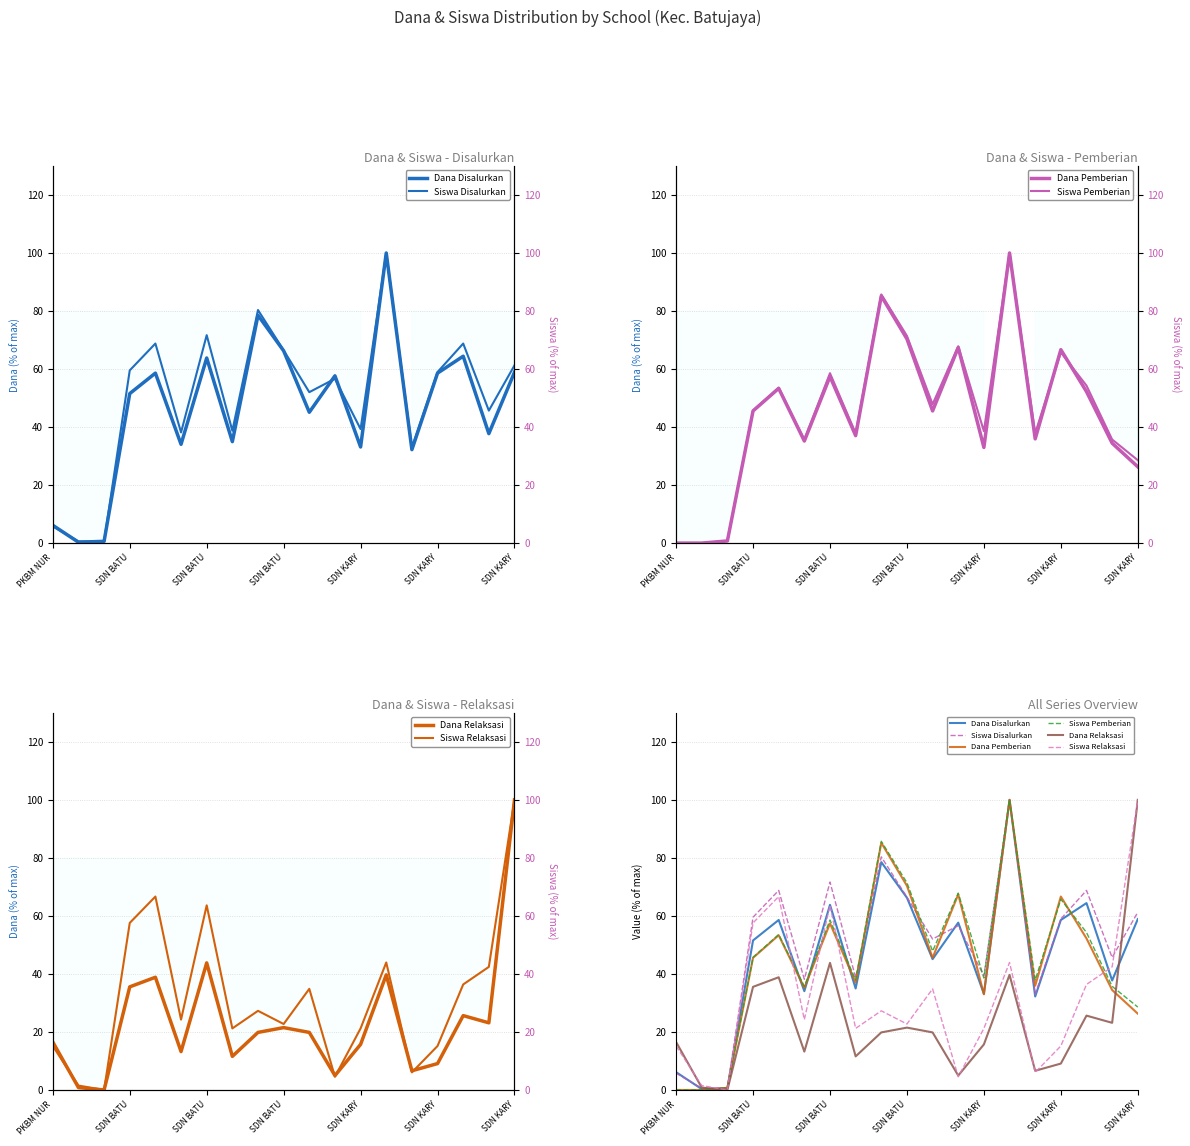

What is the difference between the second highest and second lowest values in the Dana Pemberian series?

85.2